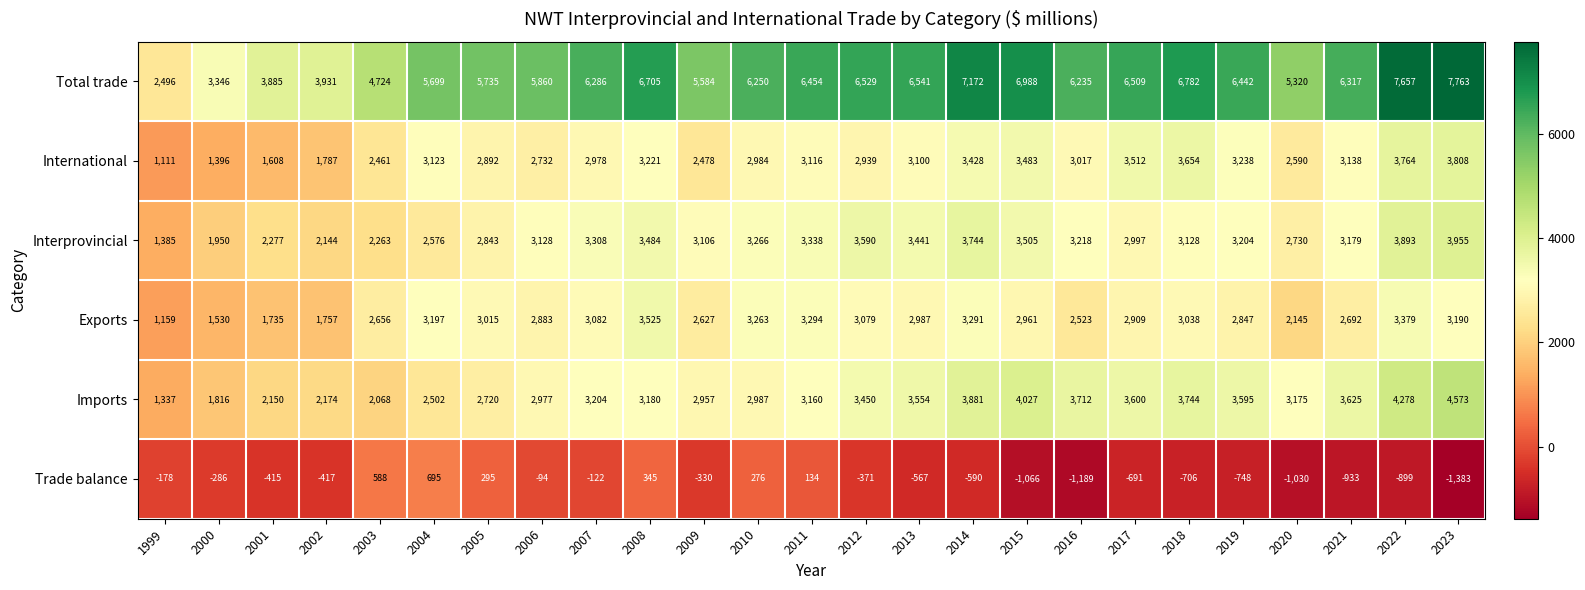

True or false: International has a value of 4716 at 2010.

False